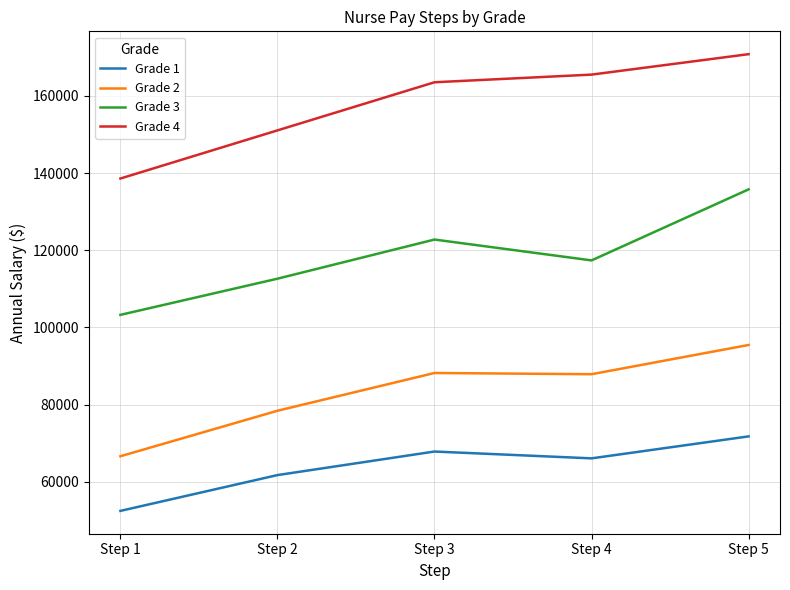

At which category does the chart reach its minimum across all series?

Step 1